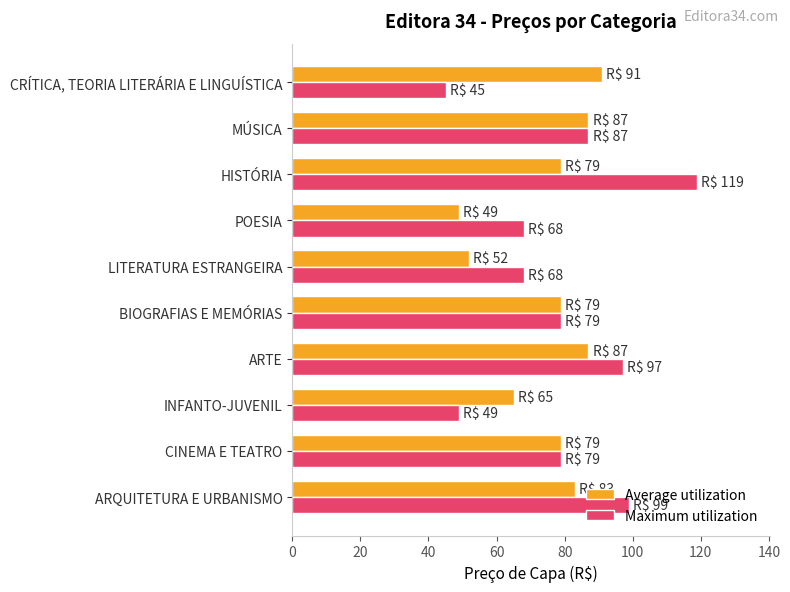

Rank the series by their maximum value, from highest to lowest.

Maximum utilization, Average utilization